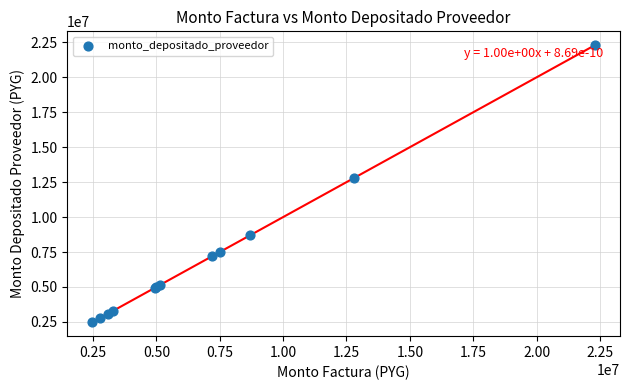

What Y value in the scatter plot is closest to 12385000?

12800000